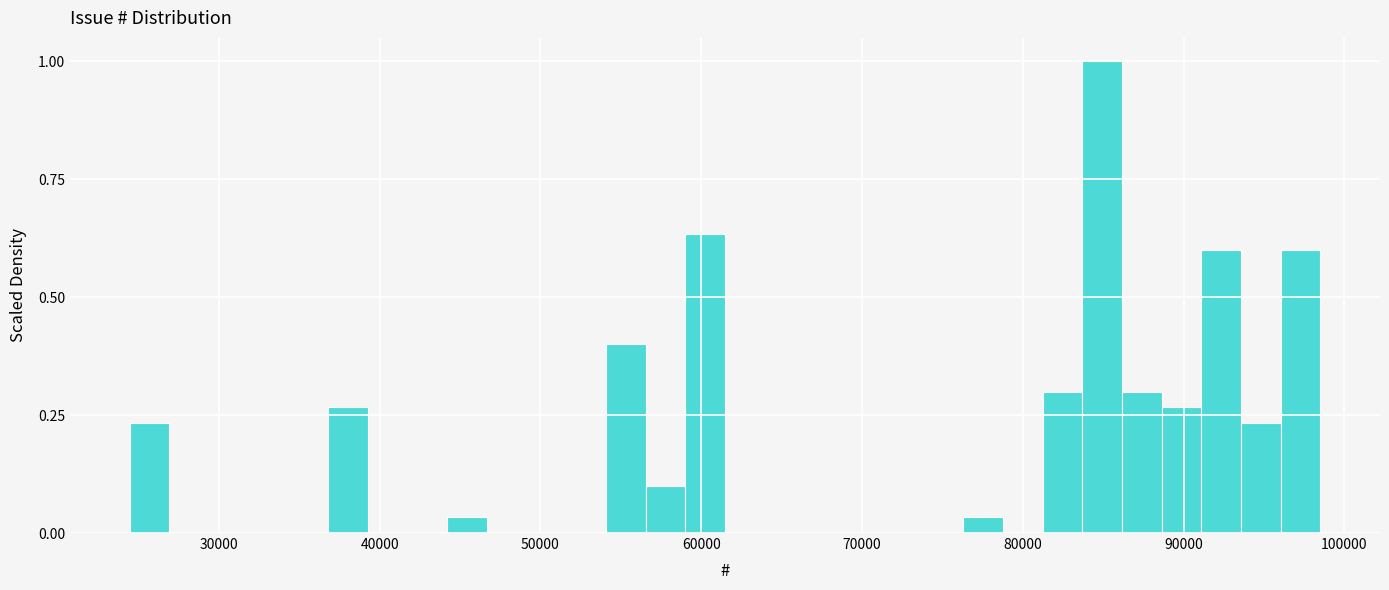

Read against the x-axis, roughly where is the centre of the tallest bar?

85000